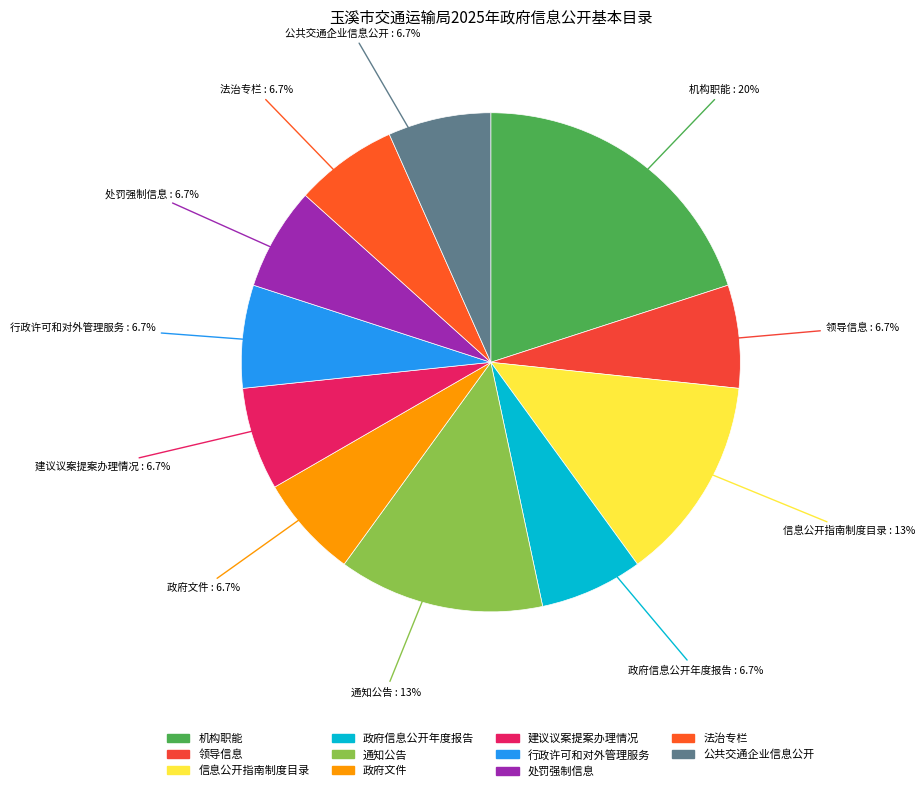

Combined, do 建议议案提案办理情况 and 公共交通企业信息公开 account for over 50%?

No